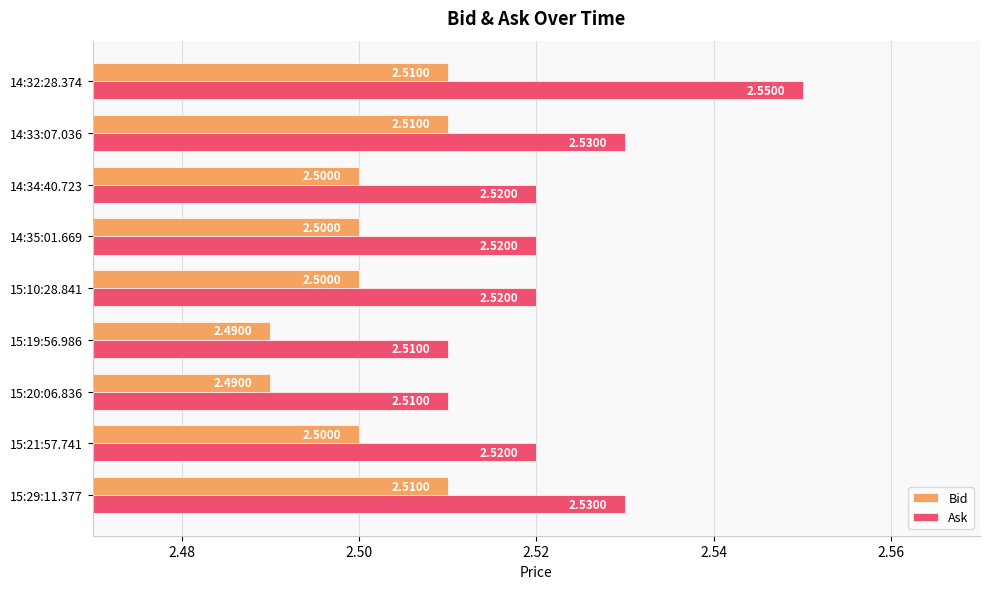

List the series in order of their peak value, lowest first.

Bid, Ask